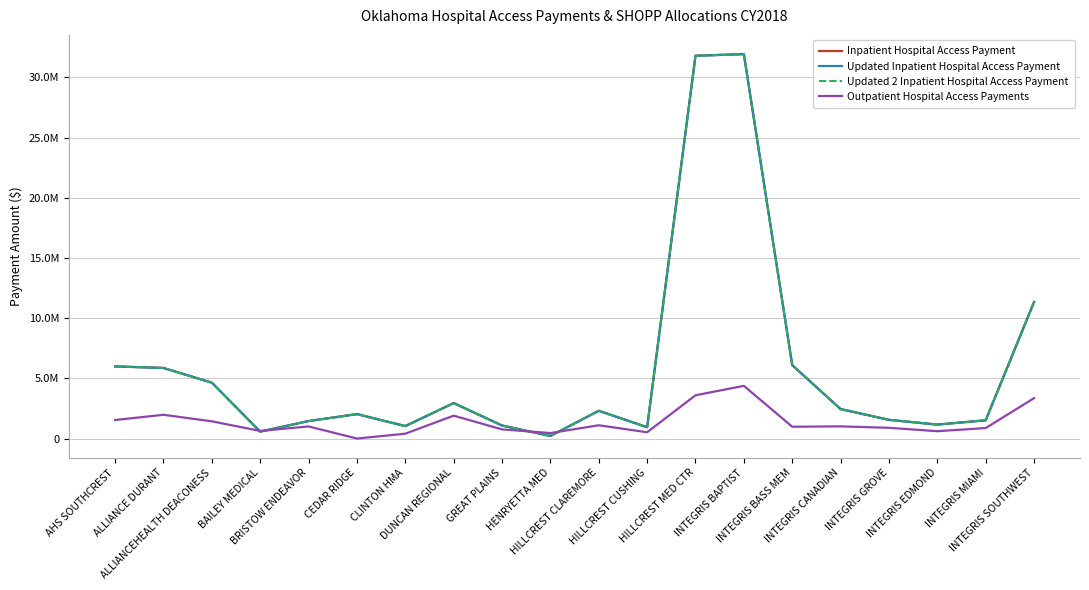

What are all the series names shown in the legend?

Inpatient Hospital Access Payment, Updated Inpatient Hospital Access Payment, Updated 2 Inpatient Hospital Access Payment, Outpatient Hospital Access Payments